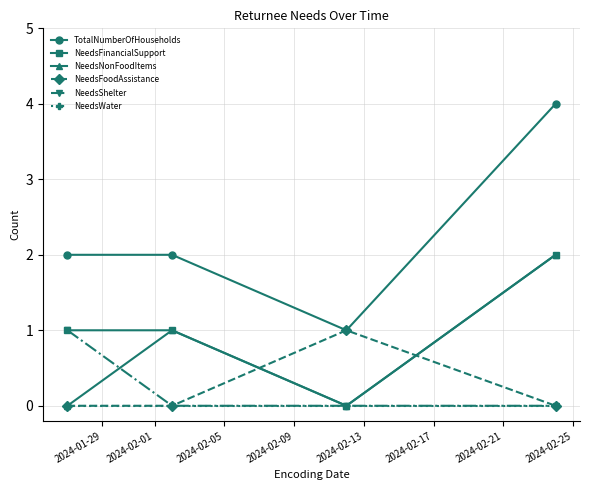

How many series are shown in this chart?

6